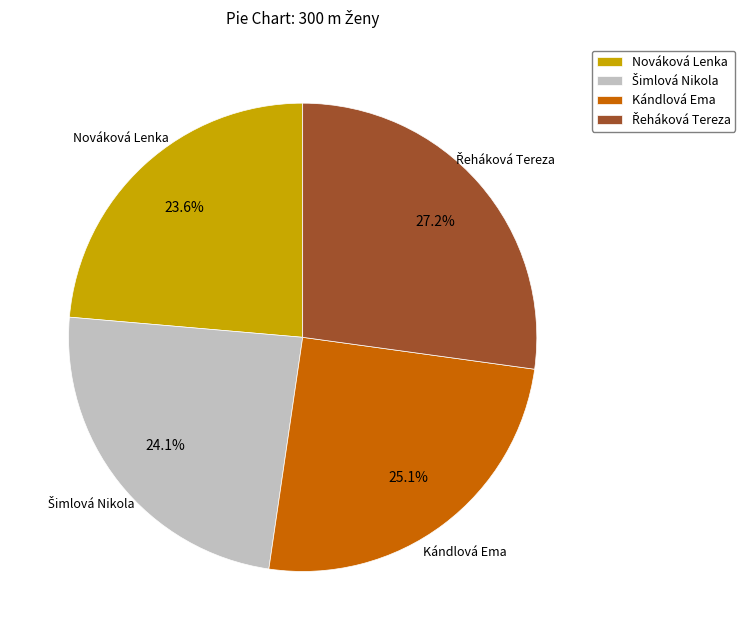

How many slices are in this pie chart?

4